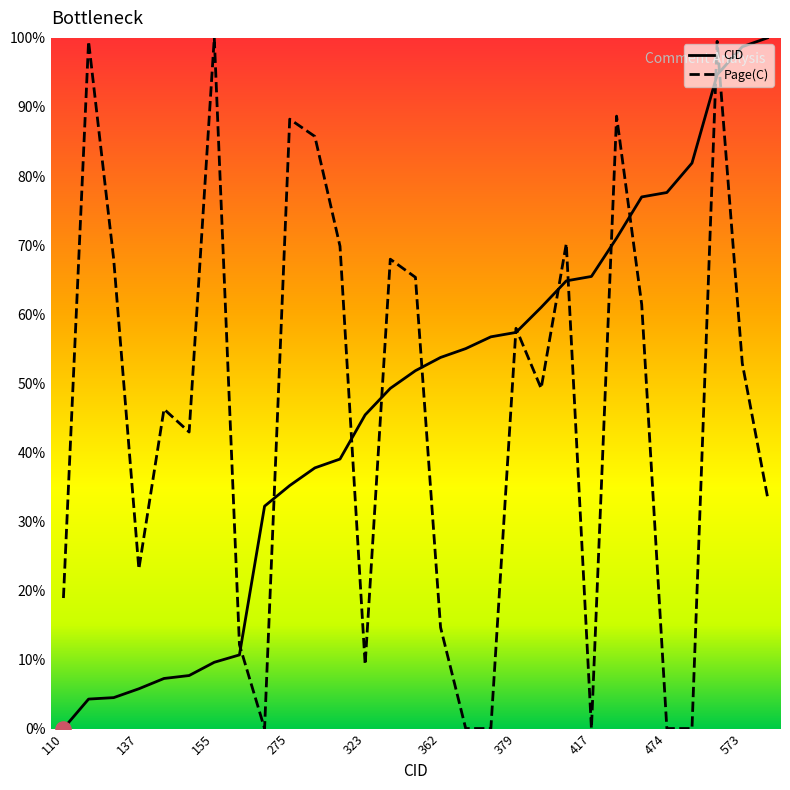

What is the total value across all series at 293?

108.9